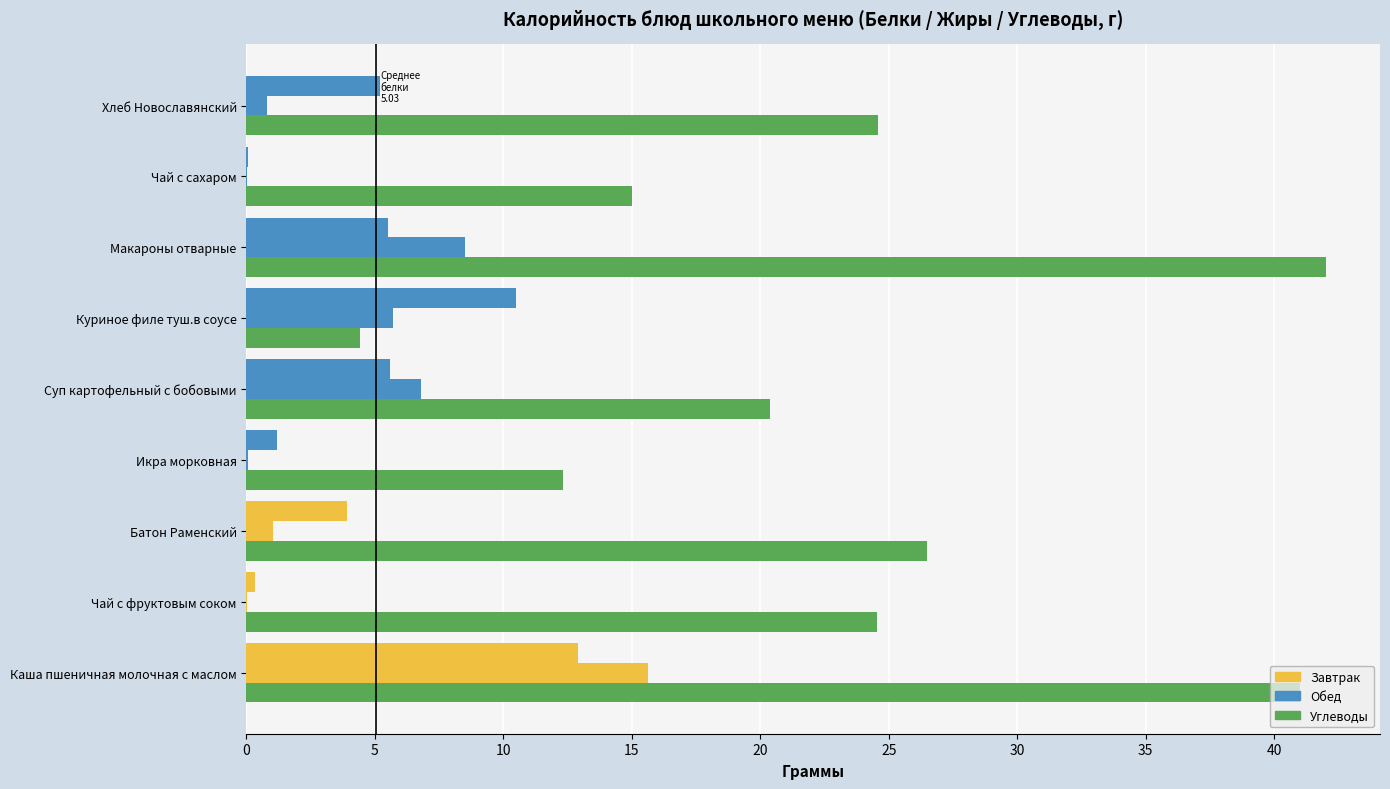

Reading right to left, what are all the values shown in this chart?

Белки: 5.2	0.1	5.5	10.5	5.6	1.2	3.9	0.3	12.9
Жиры: 0.8	0.0	8.5	5.7	6.8	0.1	1.1	0.0	15.6
Углеводы: 24.6	15.0	42.0	4.4	20.4	12.3	26.5	24.5	41.0